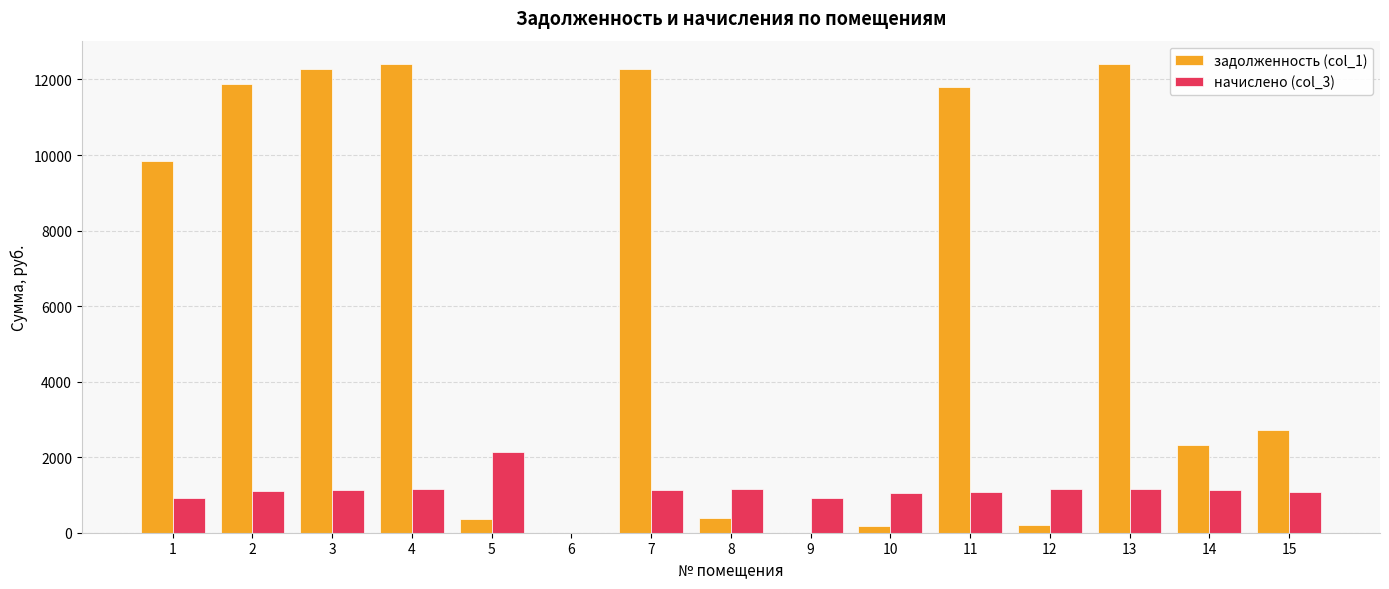

What is the sum of all задолженность (col_1) values?

89016.7